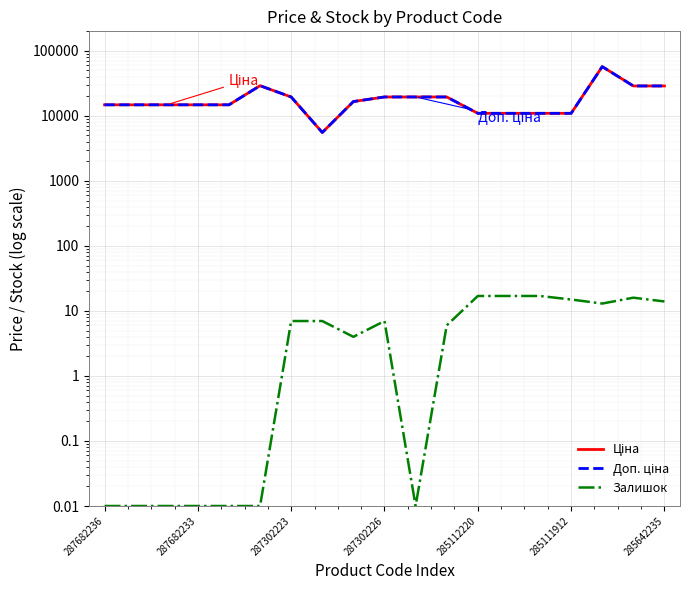

True or false: Ціна and Доп. ціна cross at least once.

False